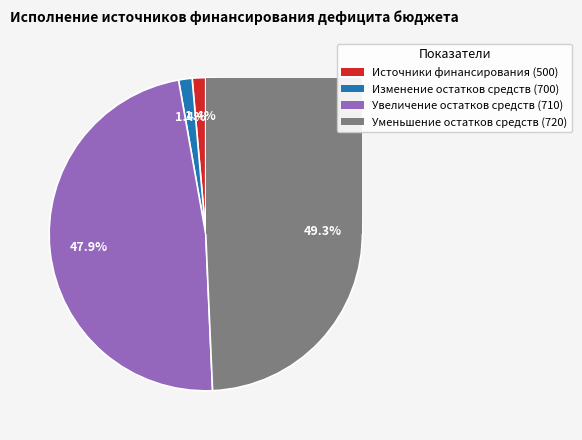

Is there a majority slice in this chart?

No